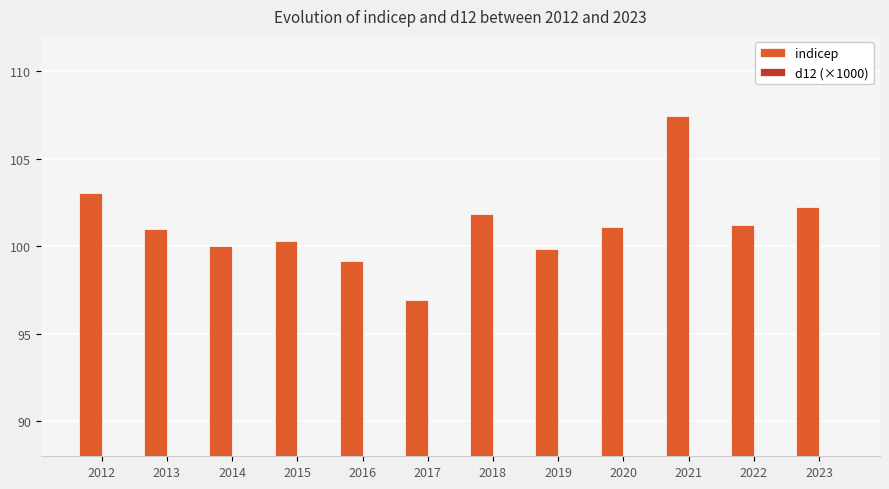

How many values in the indicep series are below 101?

6